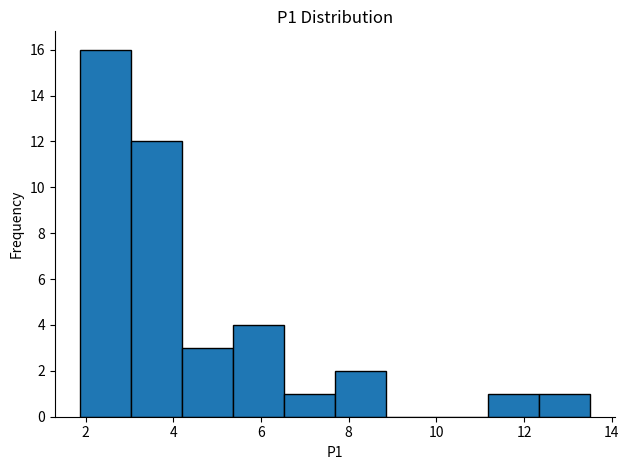

Reading left to right, transcribe this chart: for each bar, give the range it covers on the x-axis and its height. Neither the bar edges nor the heights are printed on the chart, so give them approximately, as read against the axes.

1.8 to 3.0: 16
3.0 to 4.2: 12
4.2 to 5.4: 3
5.4 to 6.6: 4
6.6 to 7.6: 1
7.6 to 8.8: 2
8.8 to 10.0: 0
10.0 to 11.2: 0
11.2 to 12.4: 1
12.4 to 13.6: 1